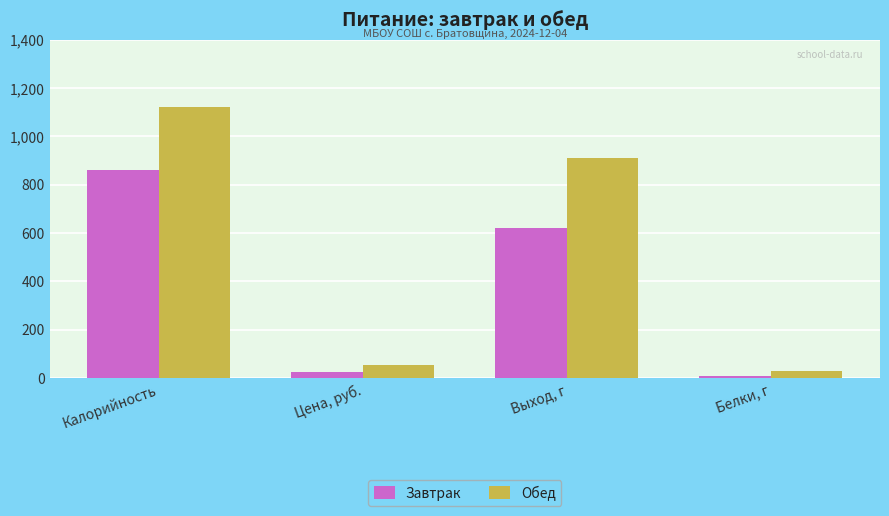

Does the chart contain stacked bars?

No